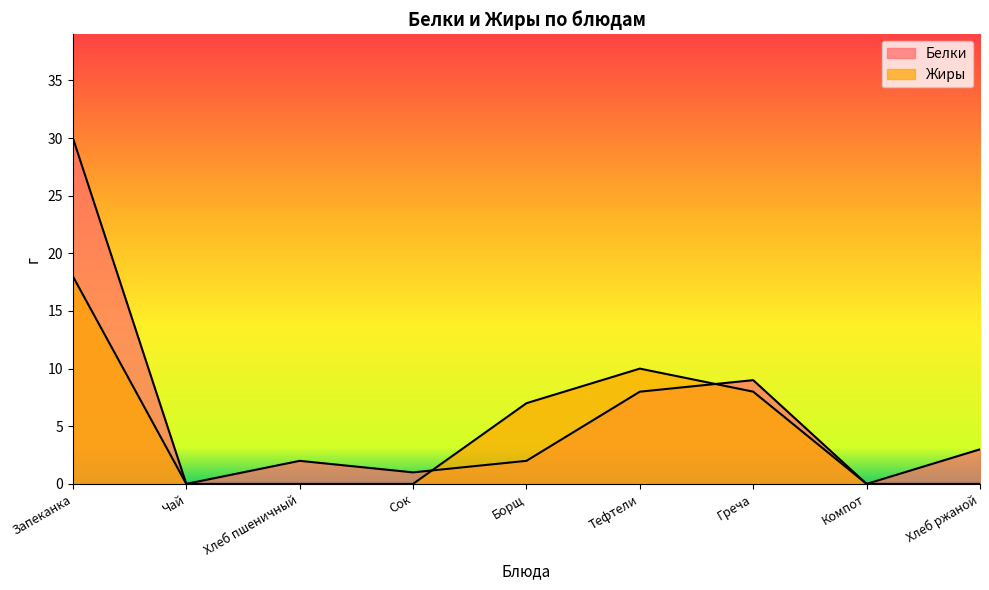

How many categories are shown in the chart?

9